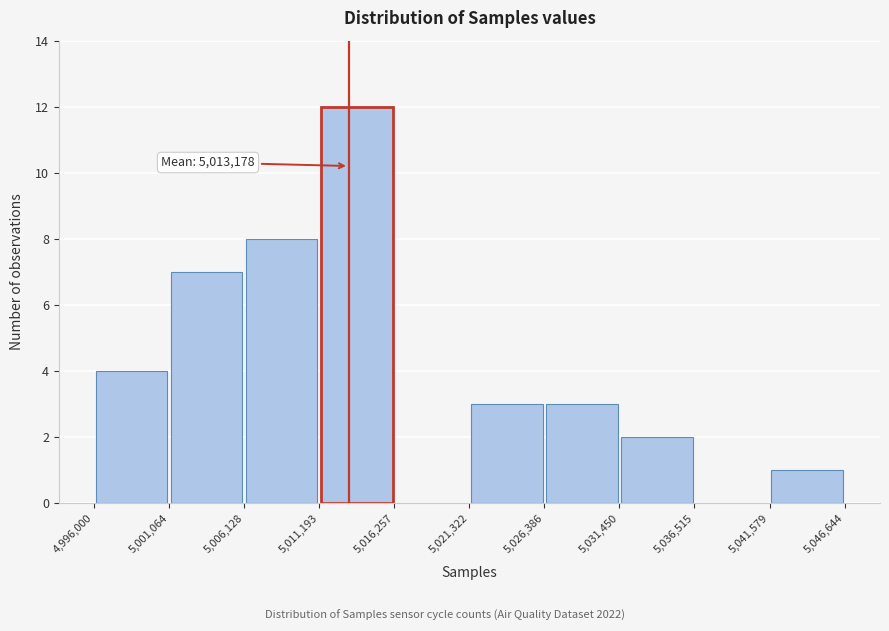

Over which range of the x-axis is the bar tallest?

5,011,193 to 5,016,257